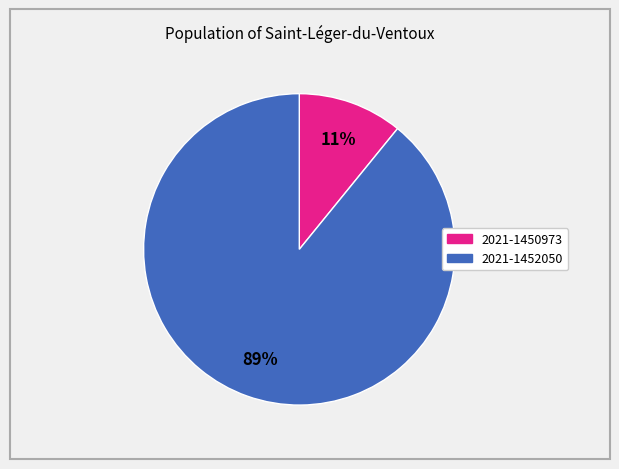

Between 2021-1450973 and 2021-1452050, which is larger?

2021-1452050